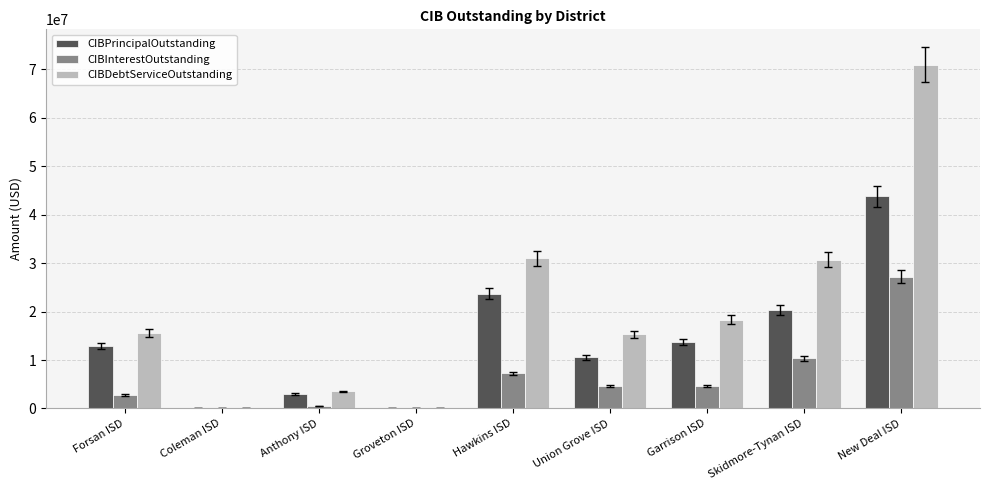

How many values in the CIBInterestOutstanding series exceed 4612896?

5